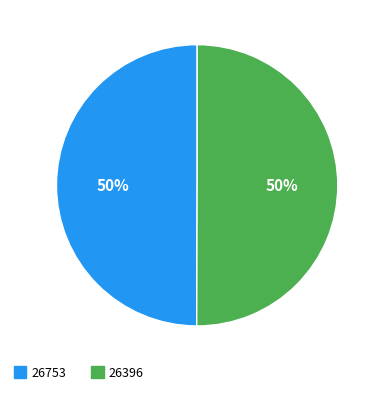

The 26396 slice represents 65% of the pie. True or false?

False